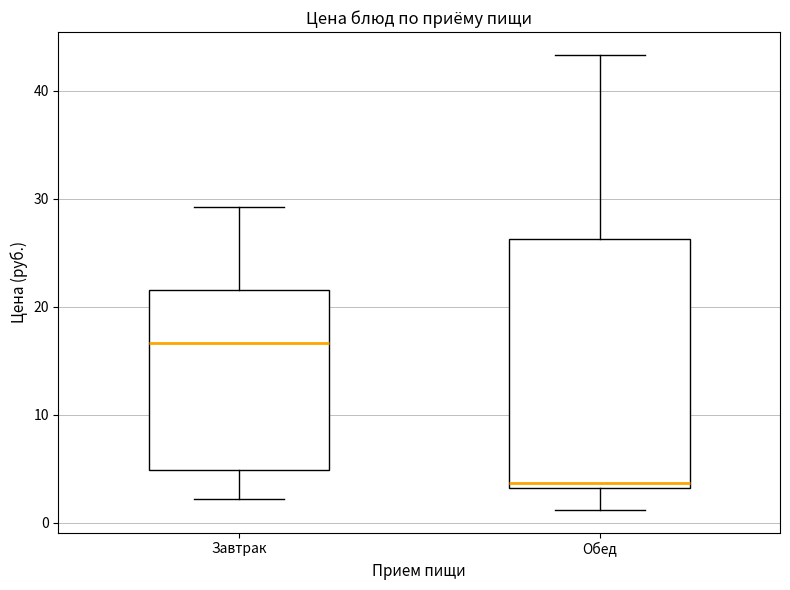

Reading left to right, read every box against the y-axis: the position of its median line, the range the box covers, and the ends of its whiskers. The values are not printed on the chart, so give them approximately, as read against the axis.

Завтрак: median 17, box 5 to 22, whiskers 2 to 29
Обед: median 4, box 3 to 26, whiskers 1 to 43